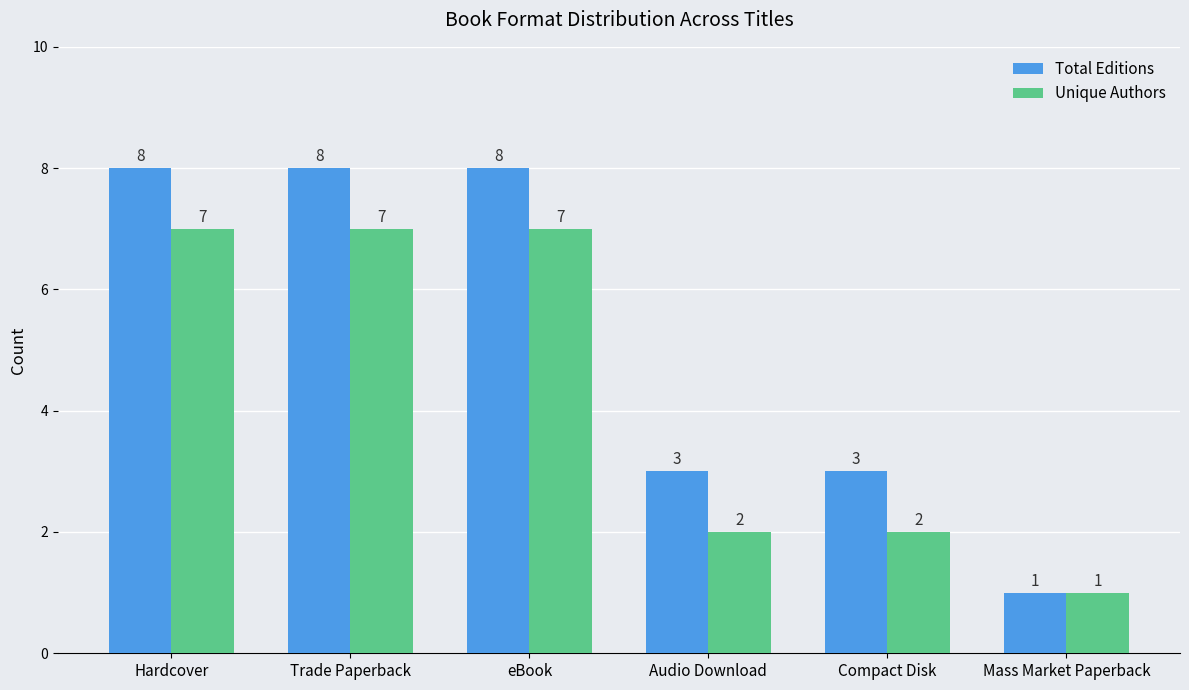

How many series are shown in this chart?

2